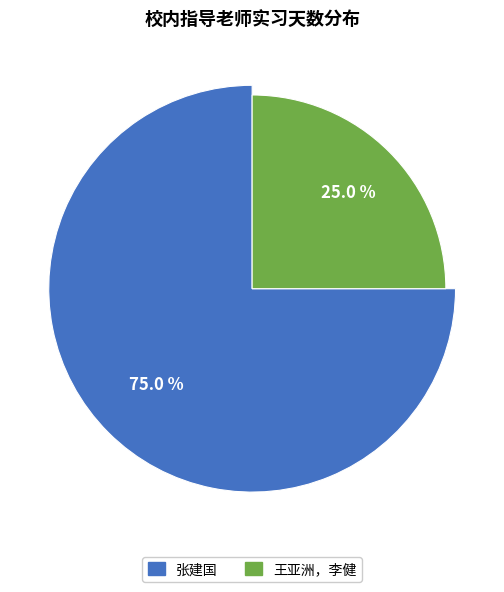

Is 王亚洲，李健 the majority of the pie?

No